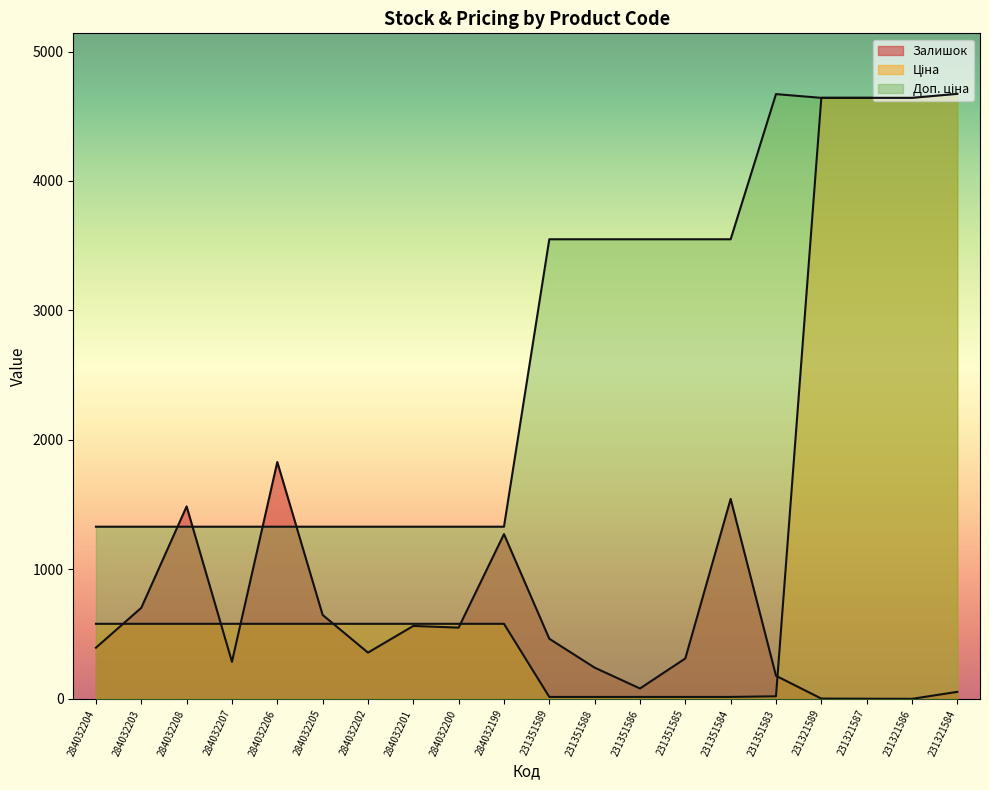

What is the difference between the second highest and minimum values in the Ціна series?

4626.7